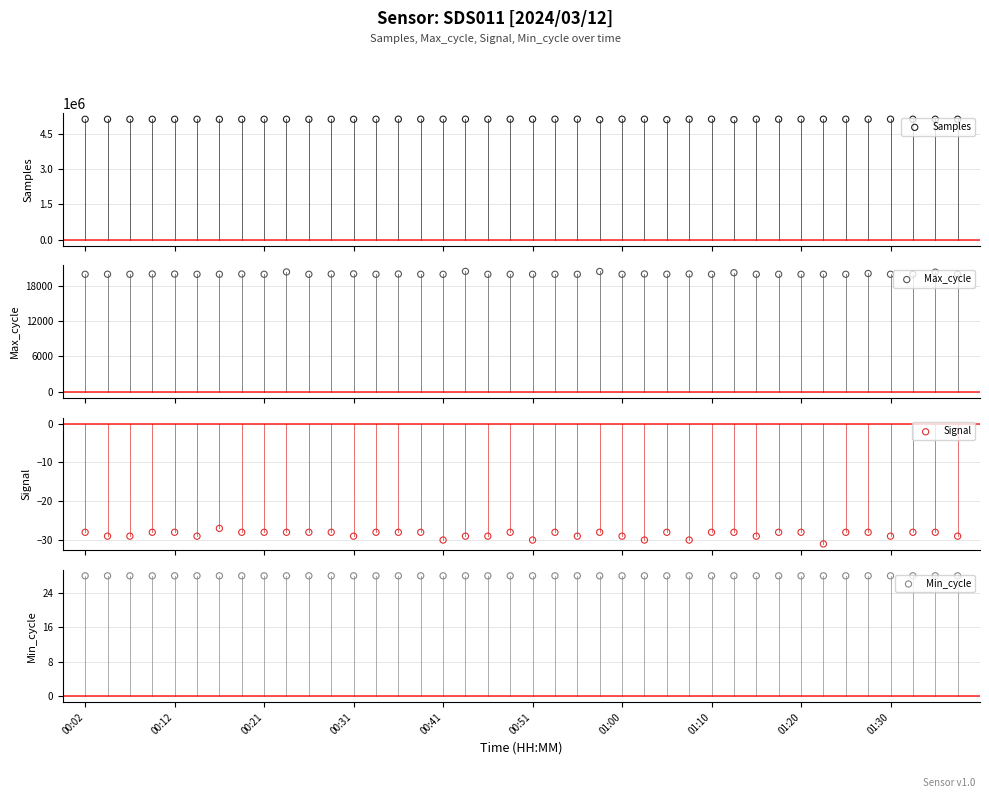

What are all the series names shown in the legend?

Samples, Max_cycle, Signal, Min_cycle